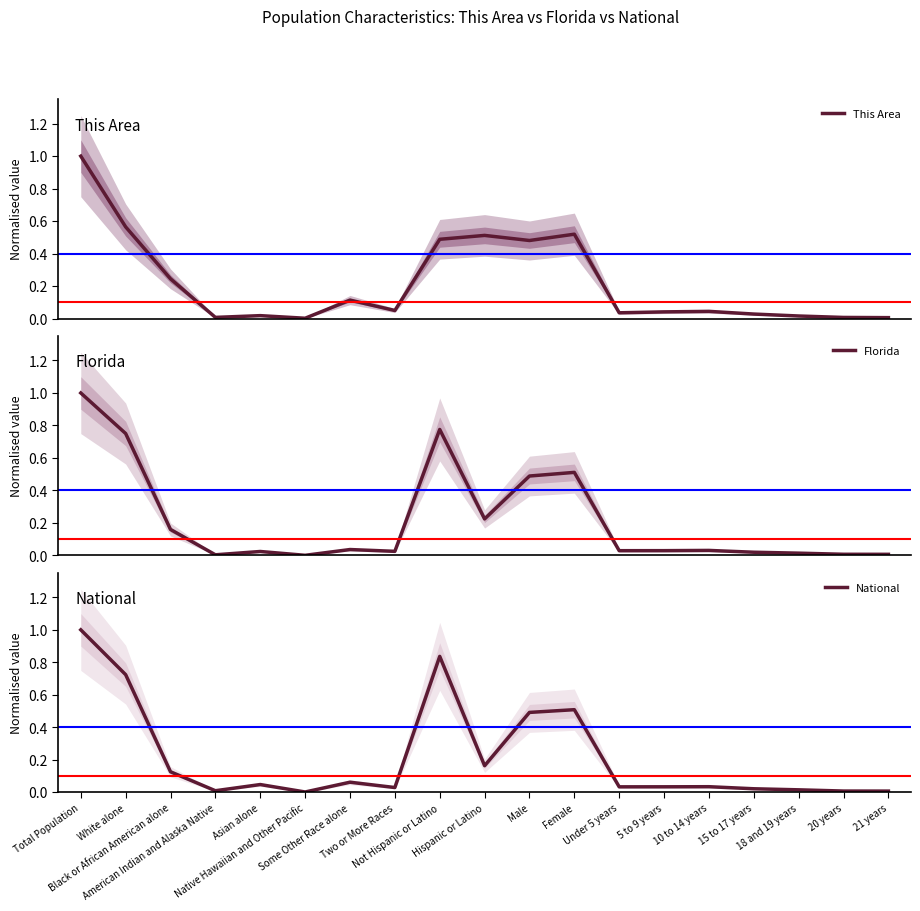

Between which two adjacent categories do National and Florida first intersect?

Black or African American alone and American Indian and Alaska Native